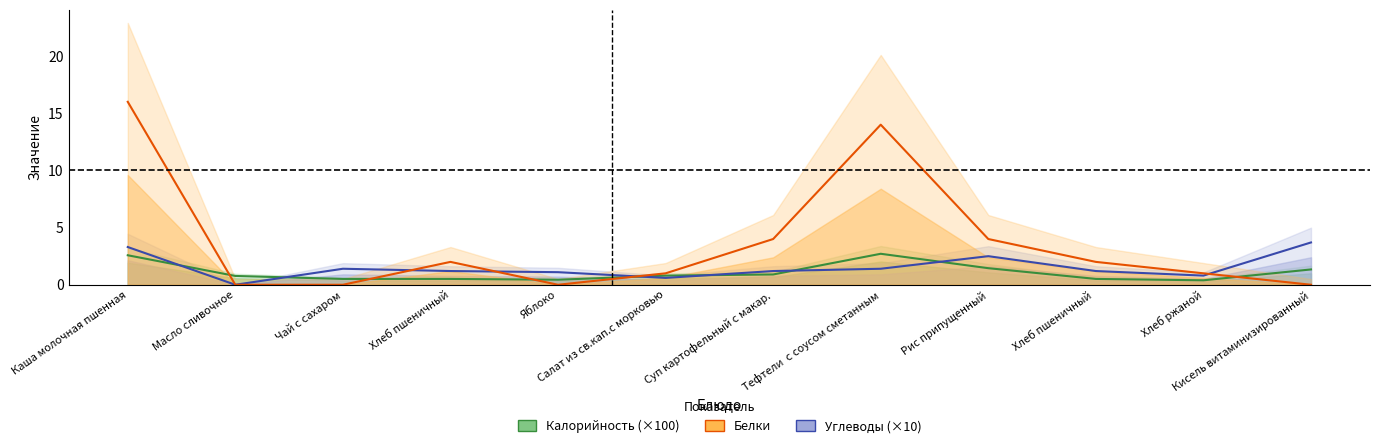

Is it true that Белки equals 0.0 at Масло сливочное?

True